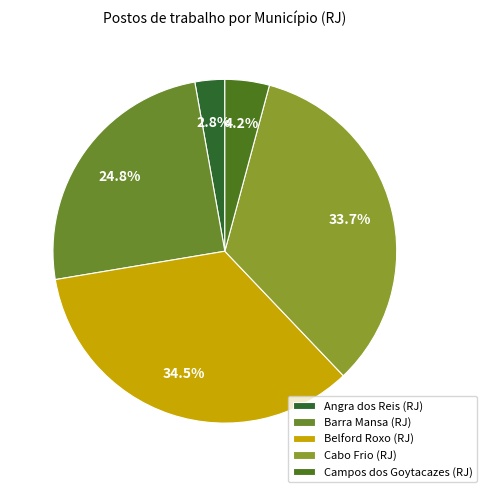

How many slices are in this pie chart?

5